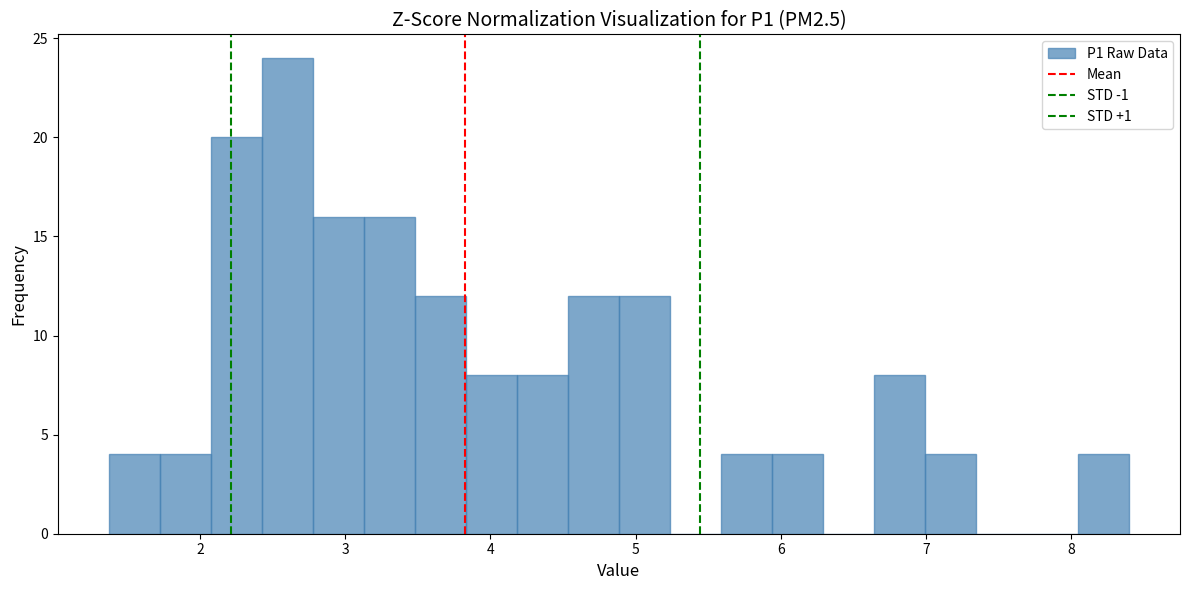

Read against the x-axis, roughly where is the centre of the tallest bar?

2.6